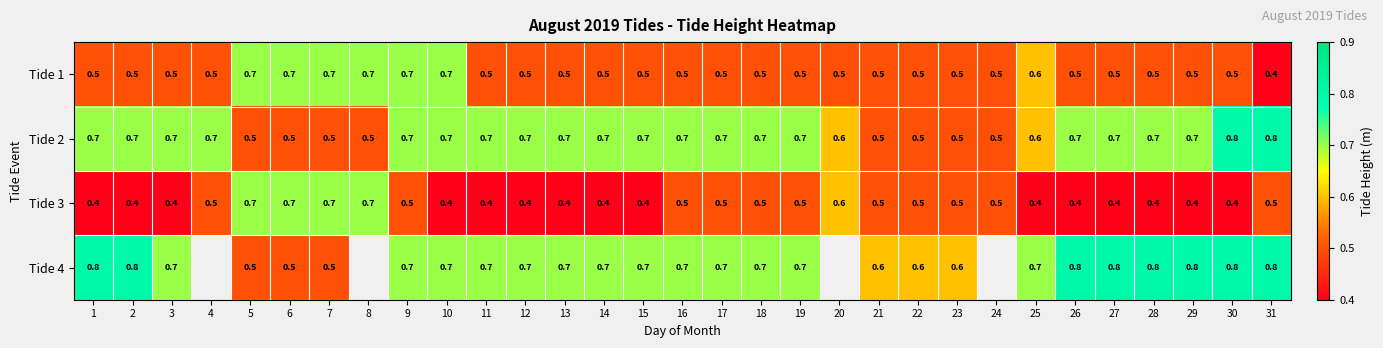

Rank the series at 26 from highest to lowest value.

Tide 4, Tide 2, Tide 1, Tide 3